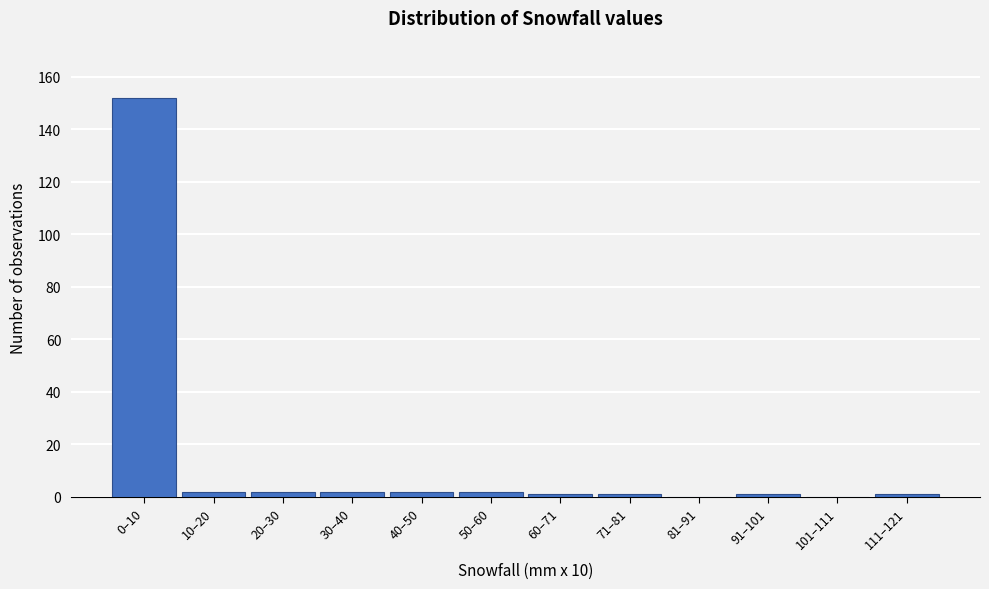

Reading left to right, extract all data points from this chart.

0–10=152	10–20=2	20–30=2	30–40=2	40–50=2	50–60=2	60–71=1	71–81=1	81–91=0	91–101=1	101–111=0	111–121=1